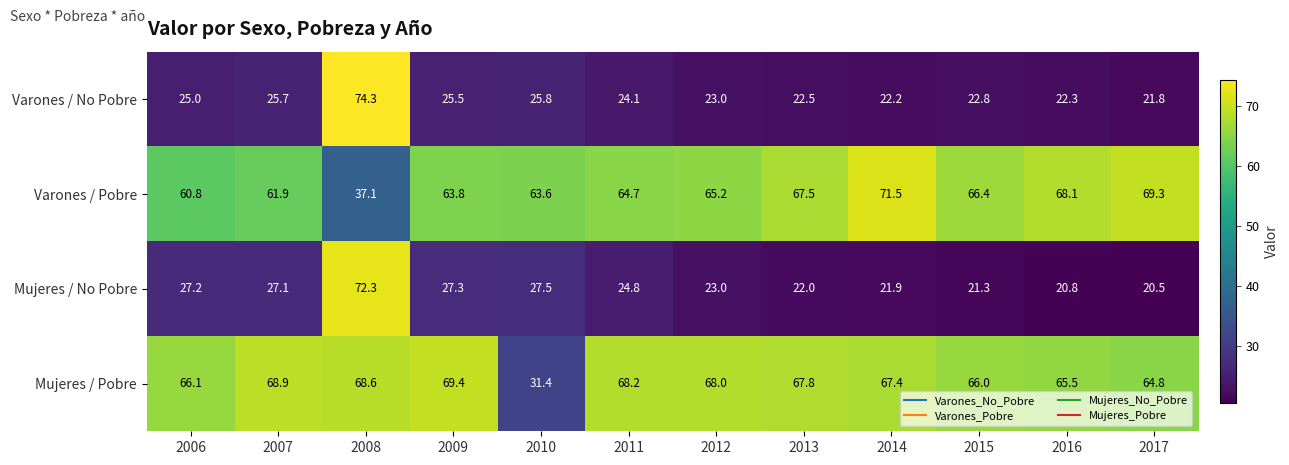

Rank the categories by Varones / No Pobre value from highest to lowest.

2008, 2010, 2007, 2009, 2006, 2011, 2012, 2015, 2013, 2016, 2014, 2017